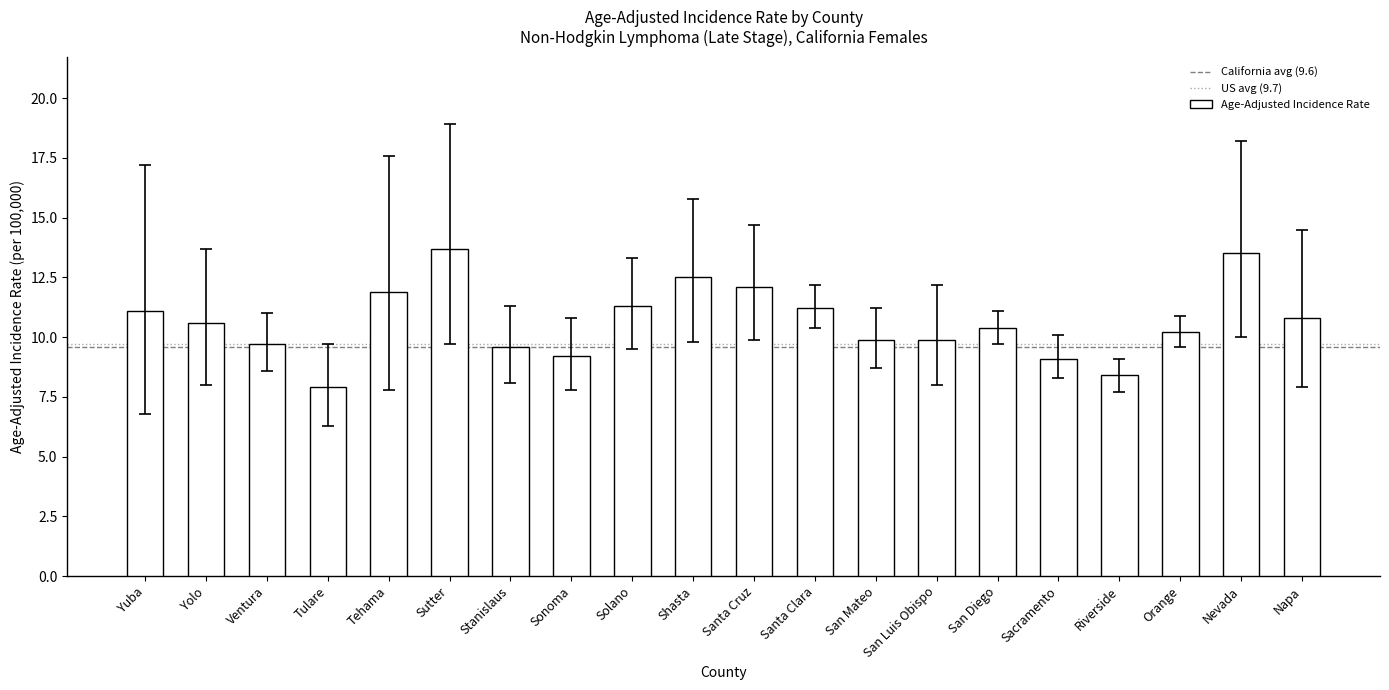

What value does the data have at San Mateo?

9.9